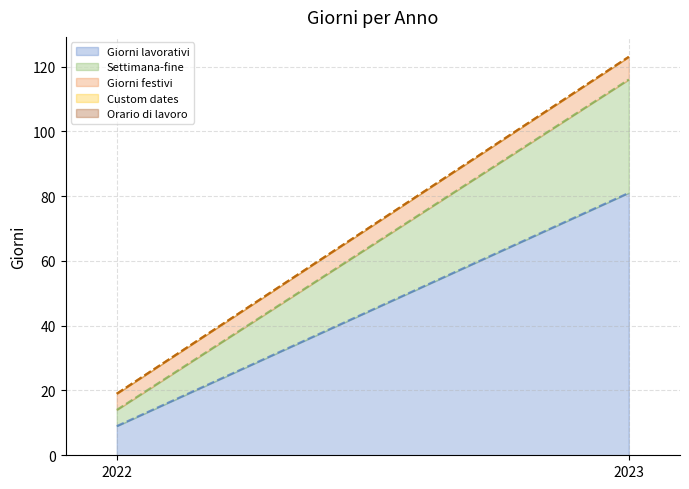

What is the sum of all Giorni lavorativi values?

90